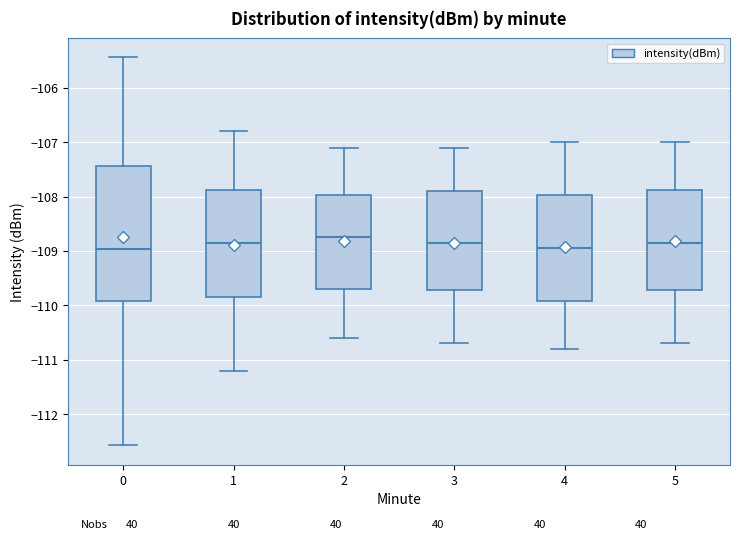

Reading left to right, read every box against the y-axis: the position of its median line, the range the box covers, and the ends of its whiskers. The values are not printed on the chart, so give them approximately, as read against the axis.

0: median -109.0, box -109.9 to -107.4, whiskers -112.6 to -105.4
1: median -108.8, box -109.8 to -107.9, whiskers -111.2 to -106.8
2: median -108.7, box -109.7 to -108.0, whiskers -110.6 to -107.1
3: median -108.8, box -109.7 to -107.9, whiskers -110.7 to -107.1
4: median -108.9, box -109.9 to -108.0, whiskers -110.8 to -107.0
5: median -108.8, box -109.7 to -107.9, whiskers -110.7 to -107.0